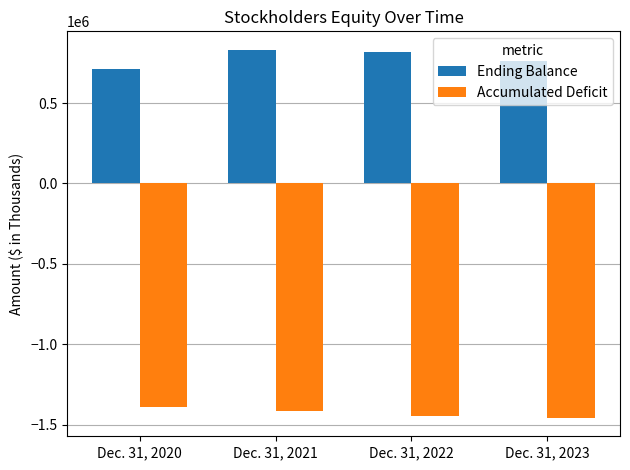

Does the chart contain any negative values?

Yes